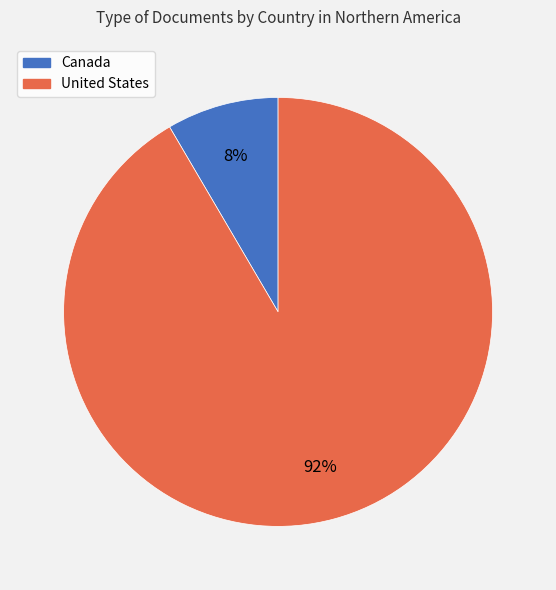

Rank the categories by value from highest to lowest.

United States, Canada